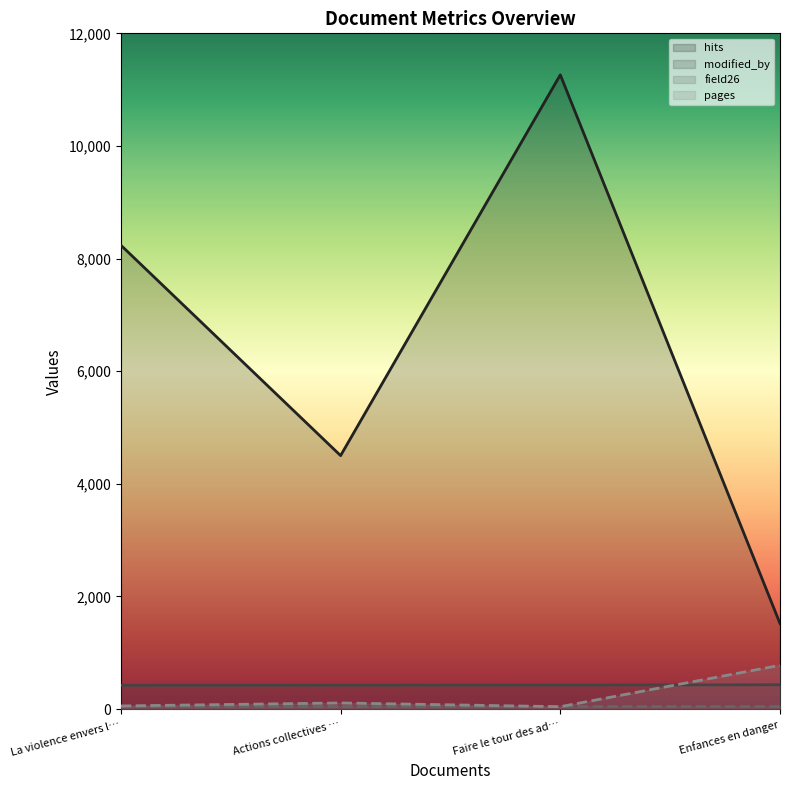

True or false: pages and hits cross at least once.

False